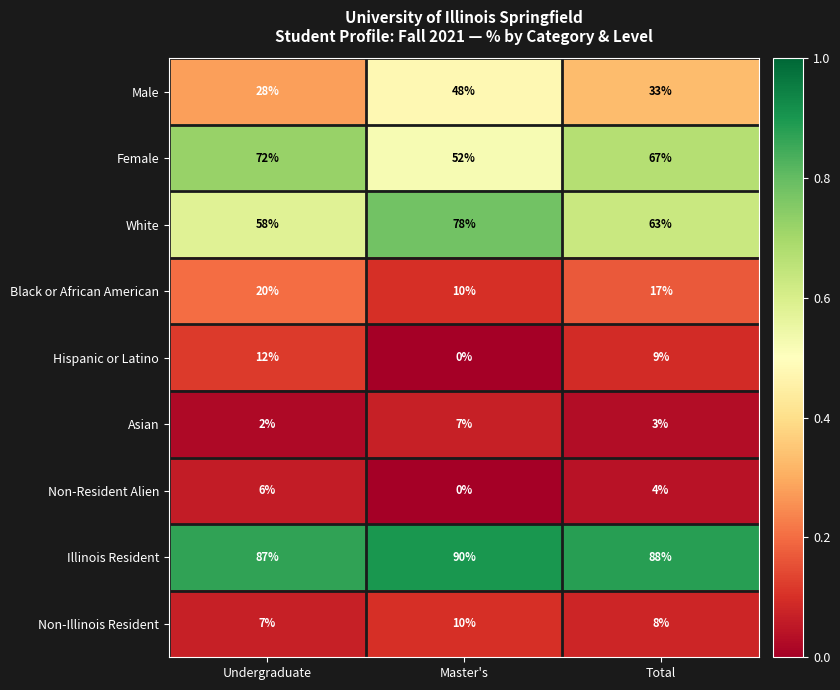

What value does the Black or African American series have at Total, to the nearest 5?

15